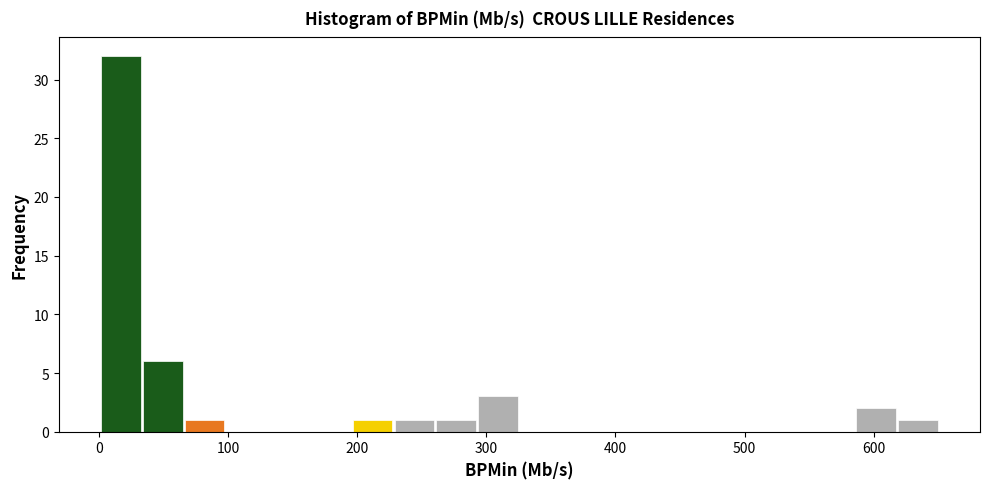

Read against the x-axis, roughly where is the centre of the tallest bar?

20